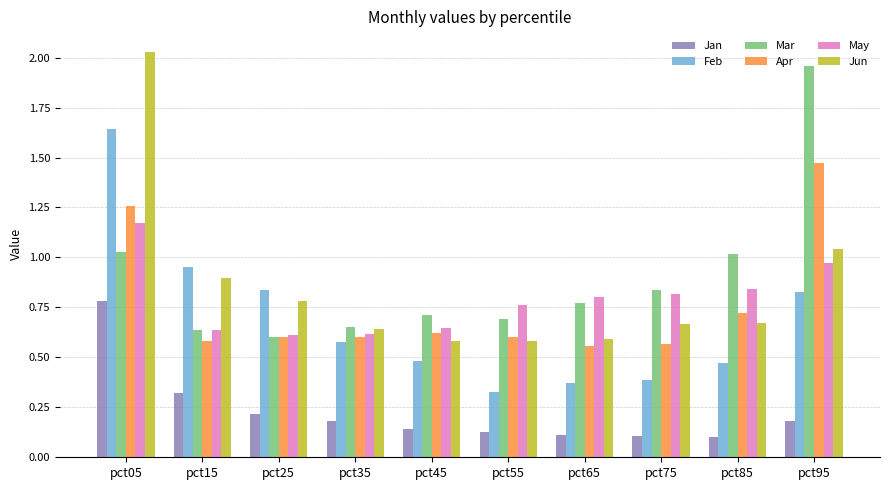

List the series in order of their peak value, highest first.

Jun, Mar, Feb, Apr, May, Jan